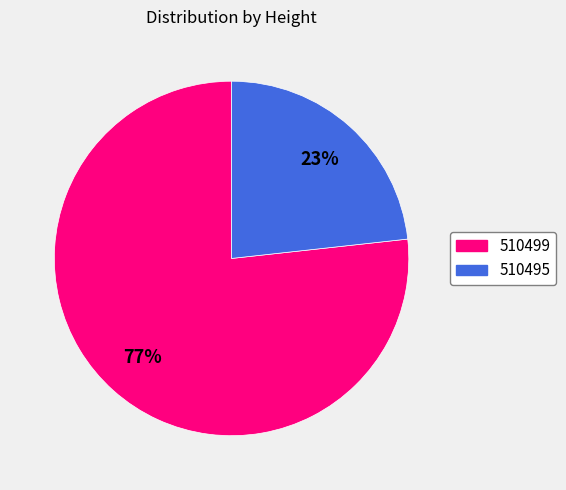

Does 510499 represent more than half of the total?

Yes